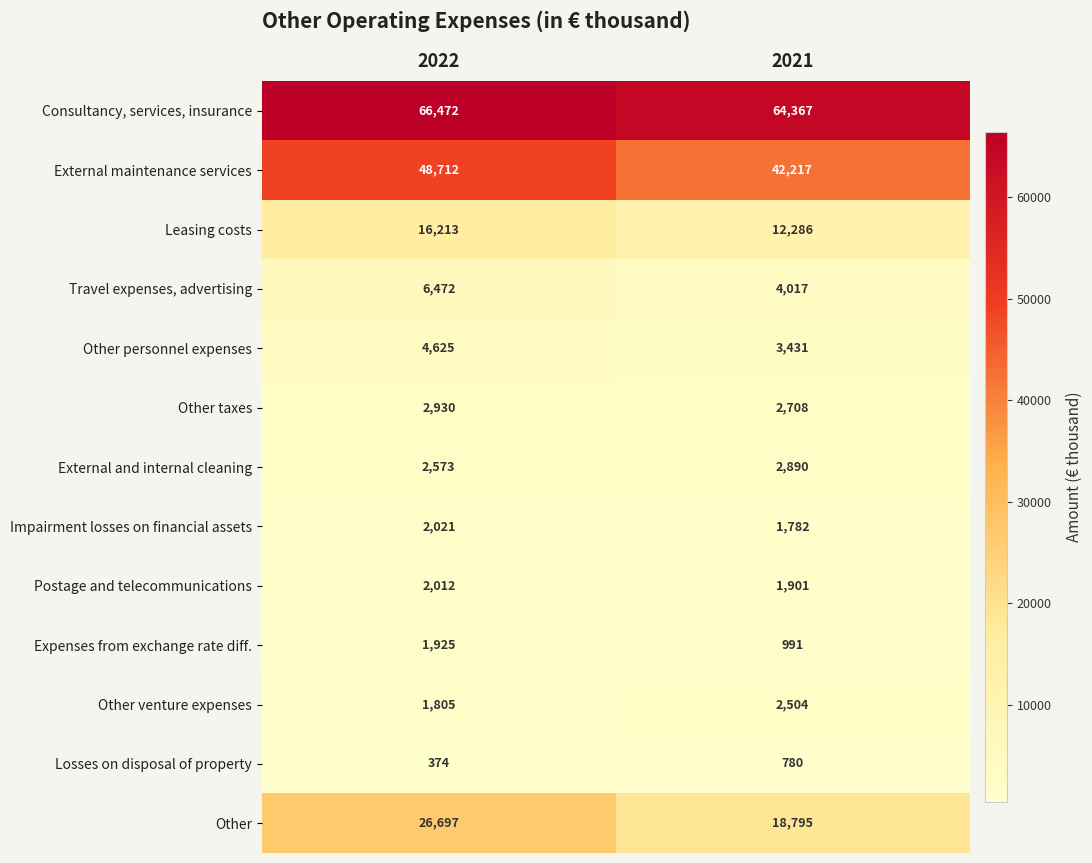

Which series changed the most between 2022 and 2021?

Other